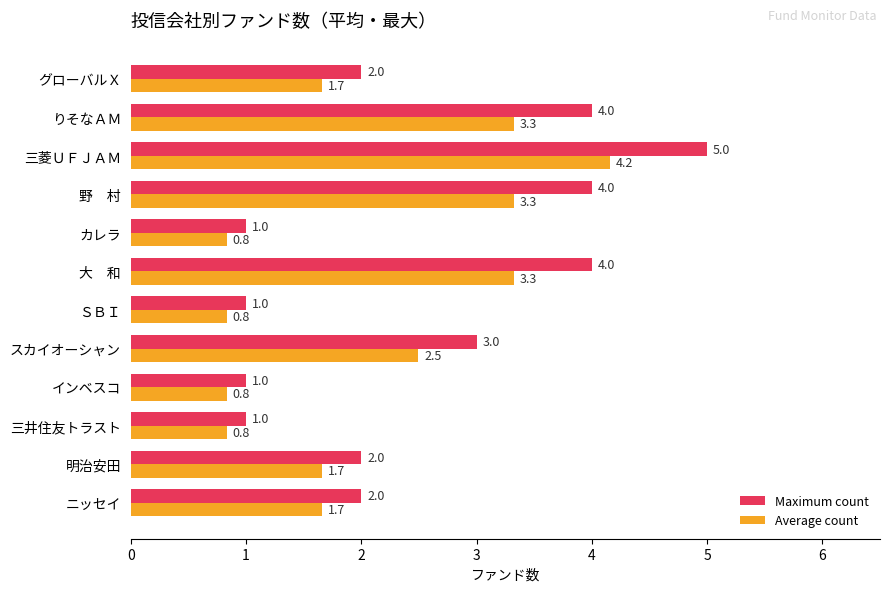

How many Maximum count values are between 1 and 4?

11